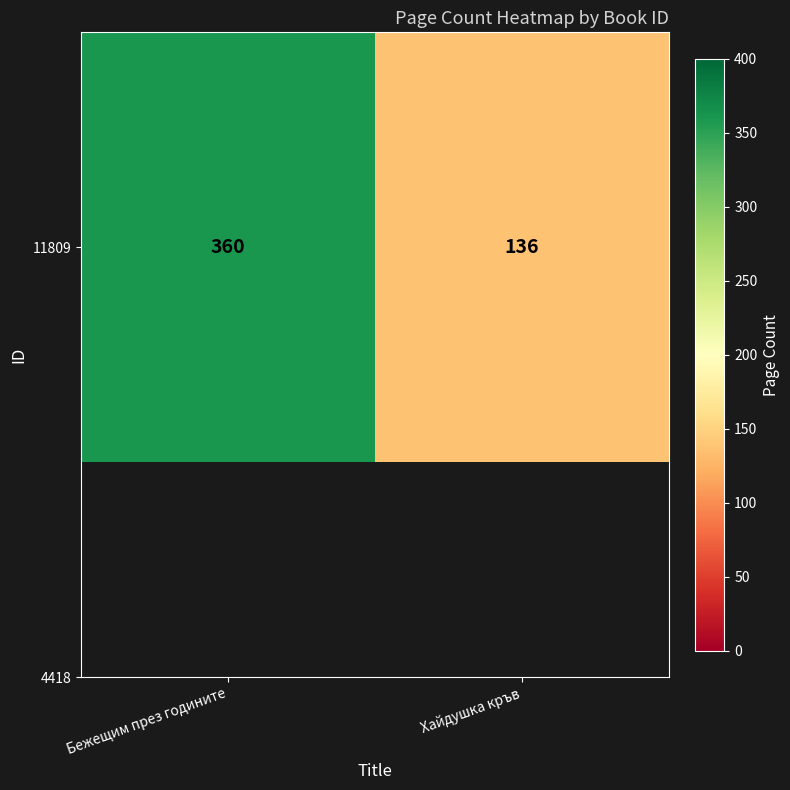

Between Бежещим през годините and Хайдушка кръв, which is larger?

Бежещим през годините